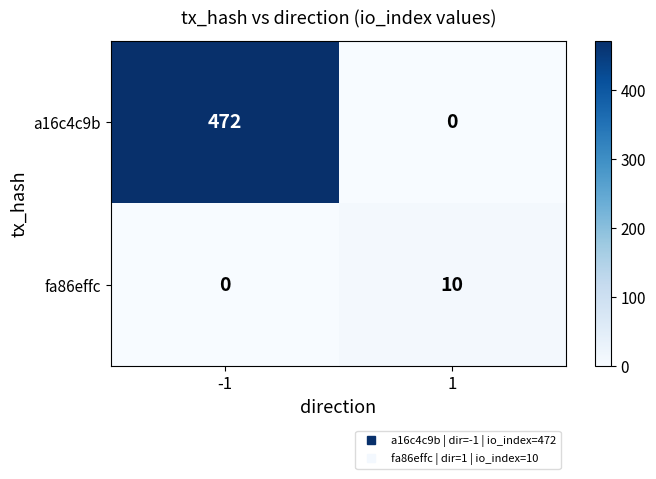

What is the difference between the fa86effc values at 1 and -1?

10